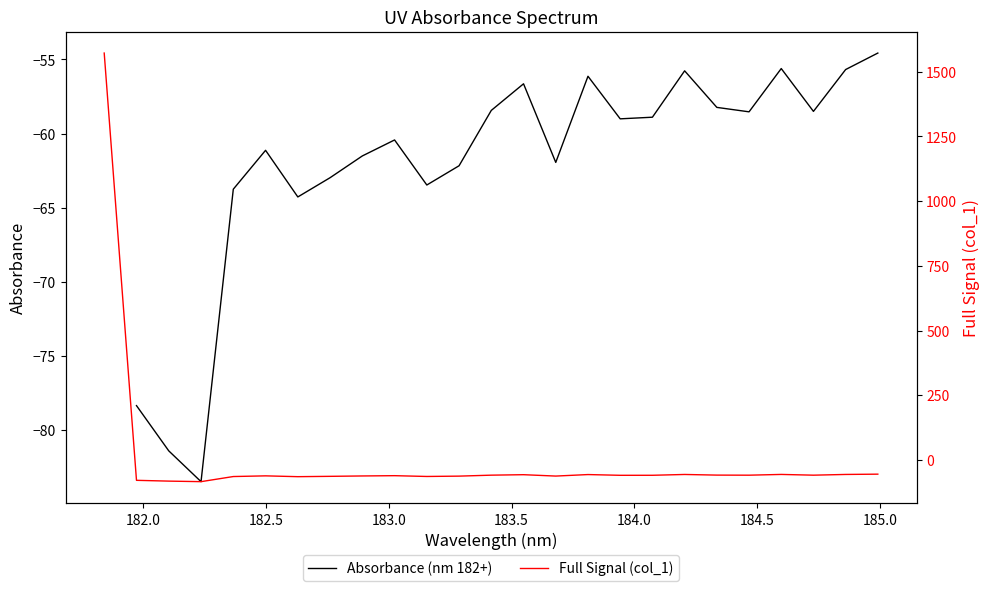

Where does the data first go above -59?

181.8418